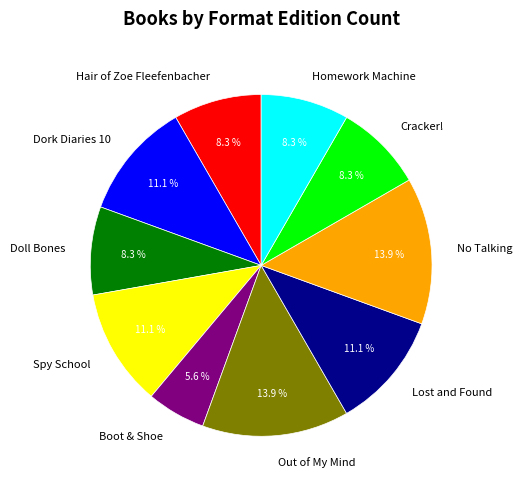

True or false: Boot & Shoe accounts for 6% of the total.

True